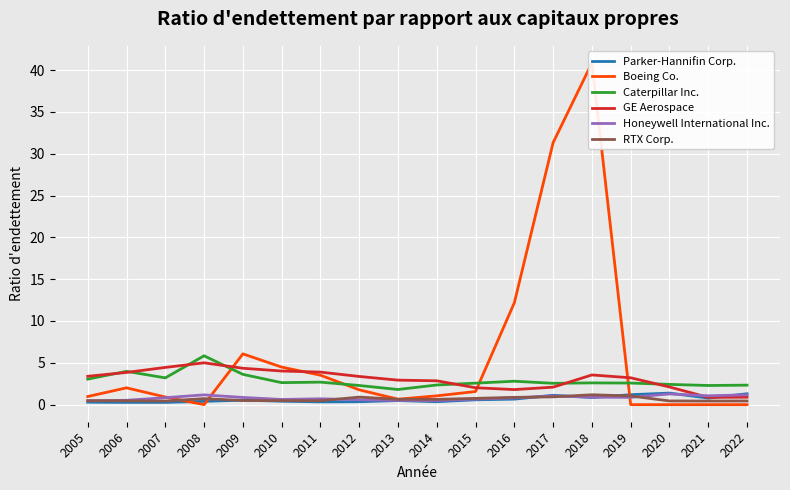

What is the sum of the GE Aerospace values at 2008 and 2020?

7.1